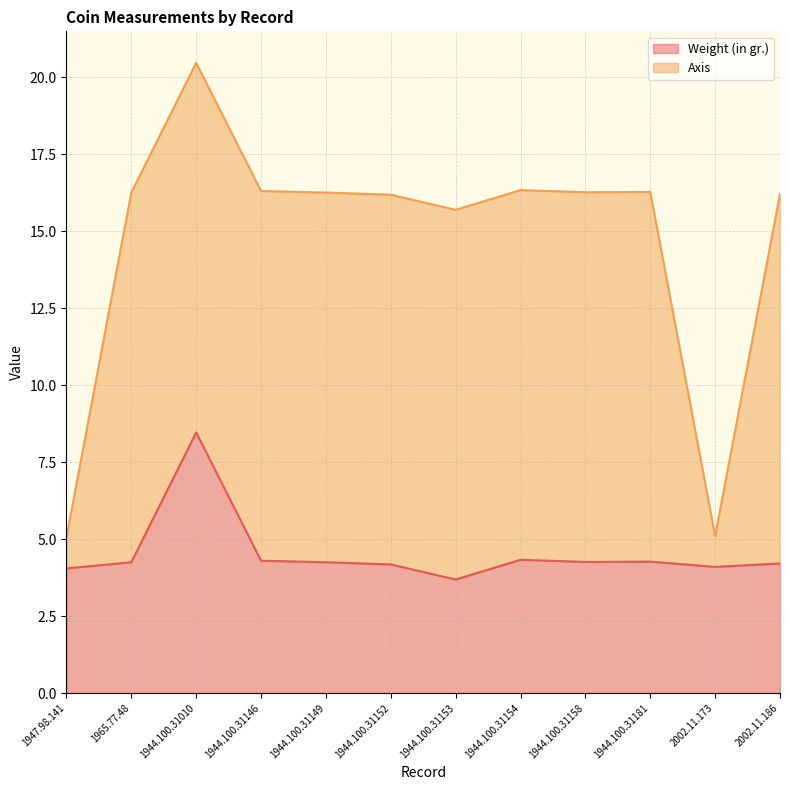

Which label corresponds to the smallest value in the chart?

1944.100.31153